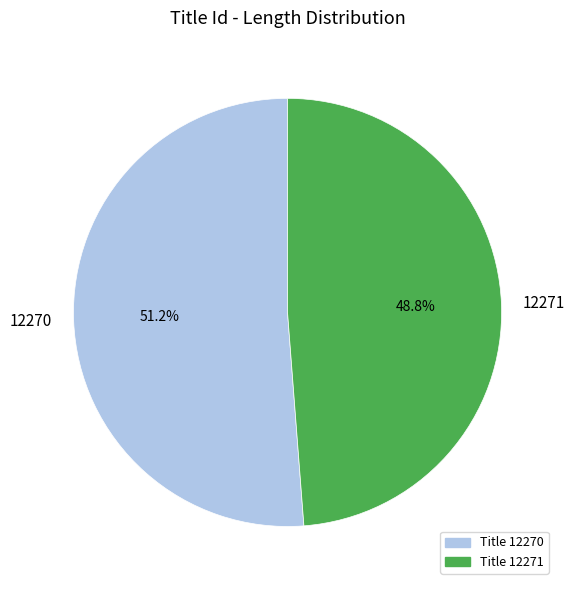

Which has a higher value, 12270 or 12271?

12270